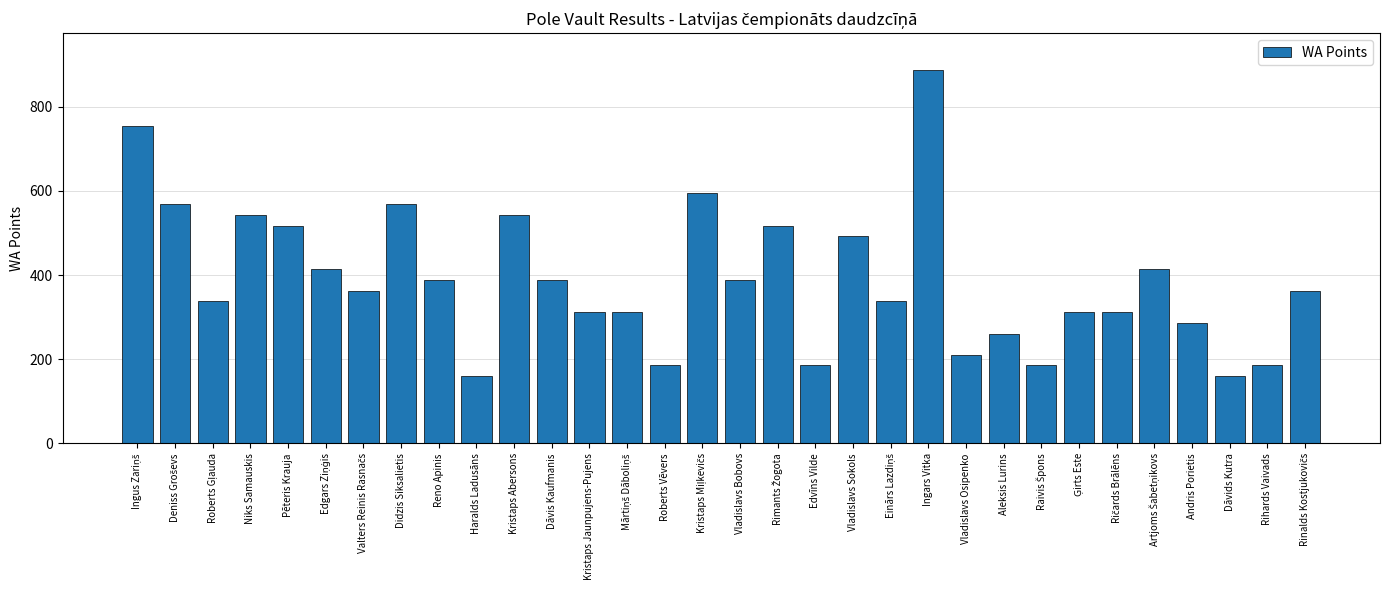

The value at Dāvis Kaufmanis is 389. True or false?

True